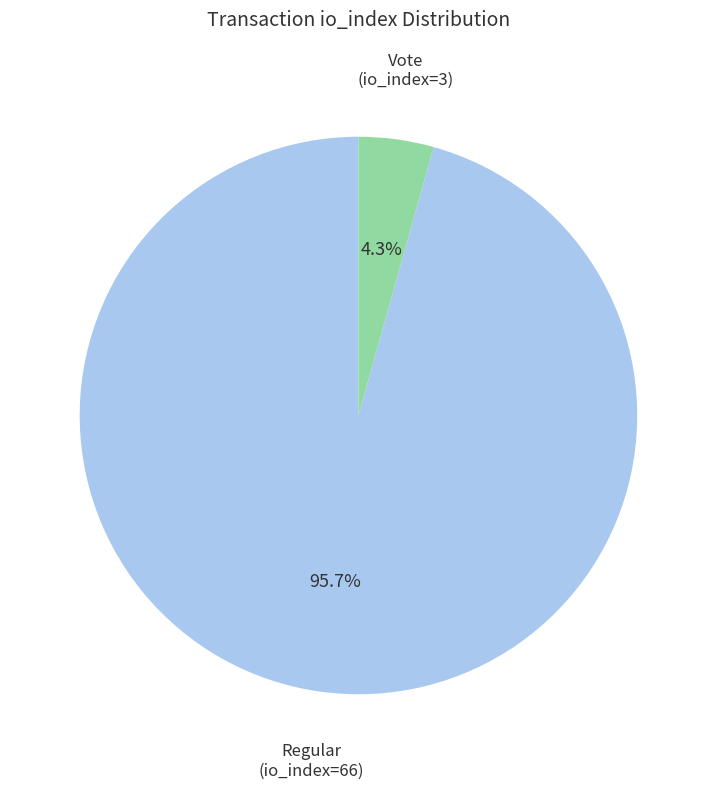

To the nearest percent, what is the difference between the largest and smallest slice percentages?

91%